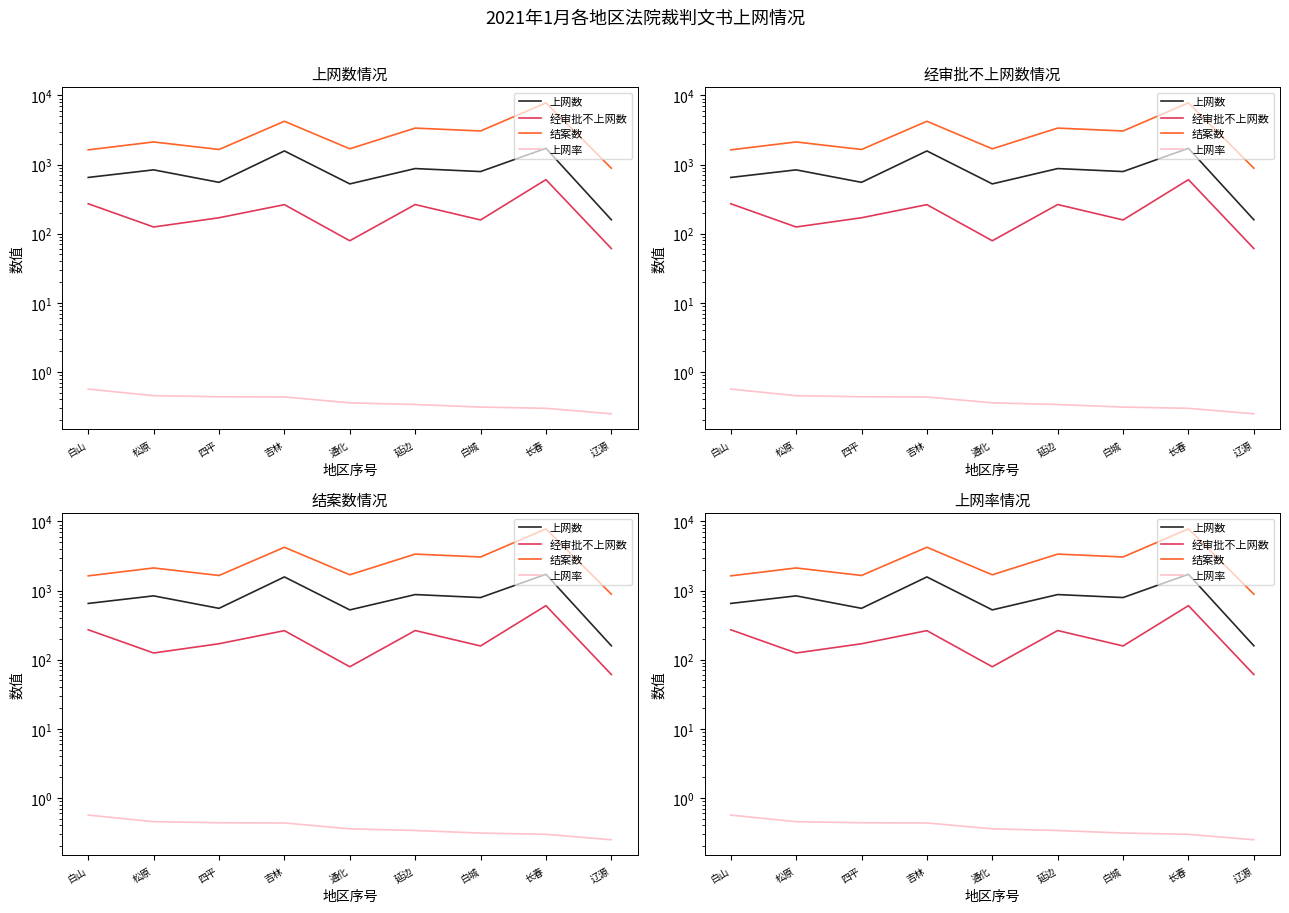

True or false: 经审批不上网数 and 上网数 intersect in this chart.

False